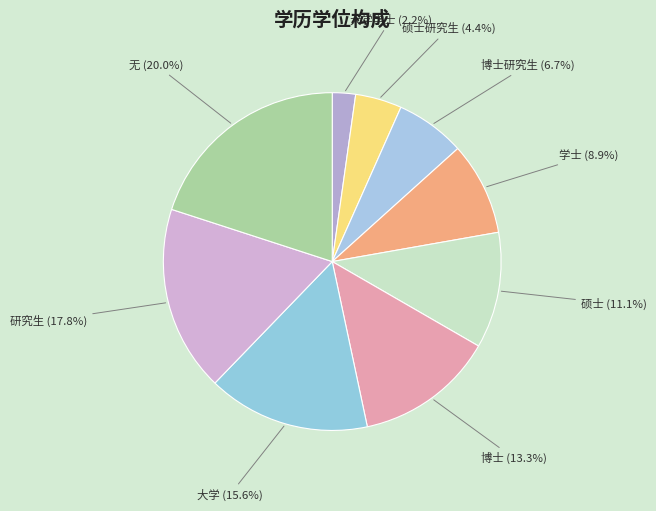

Count the number of slices in the pie.

9